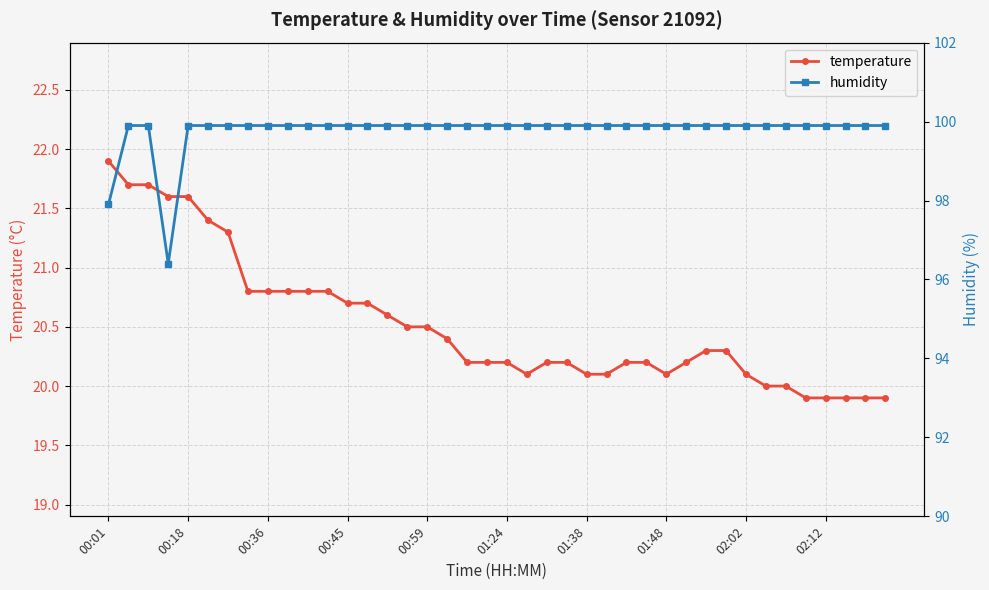

List the series in order of their peak value, lowest first.

temperature, humidity